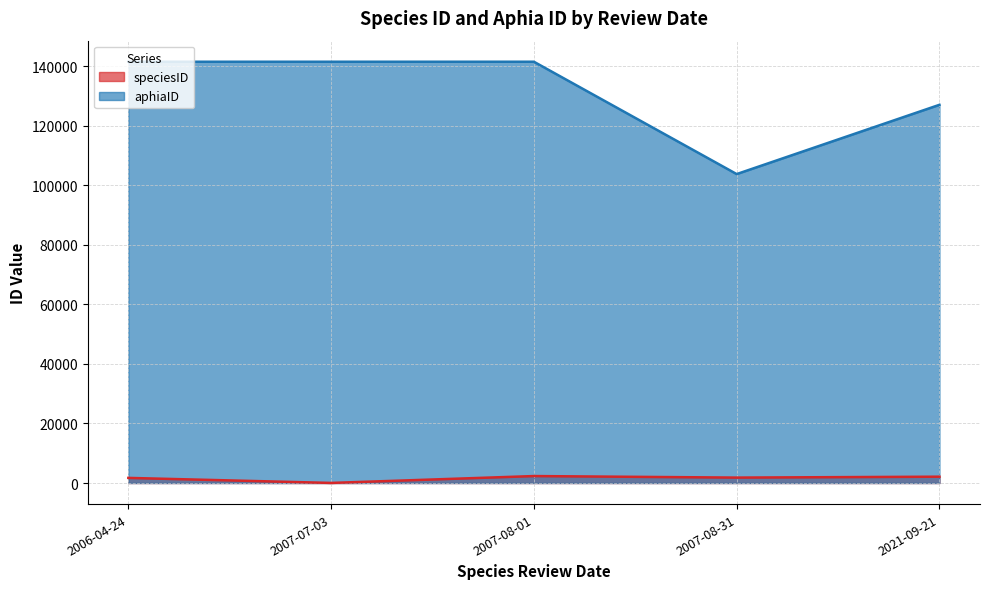

At which label does speciesID first exceed 1823?

2007-08-01